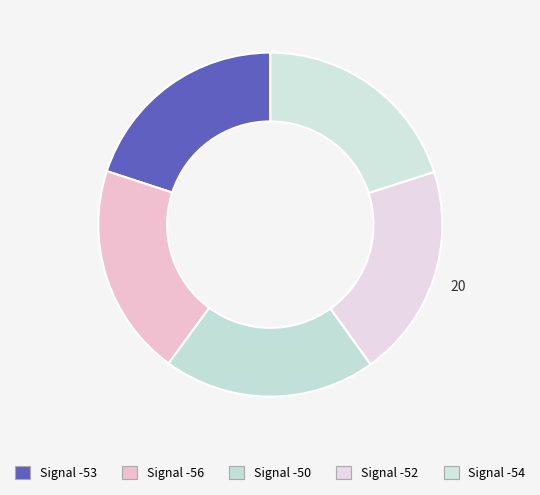

The Signal -54 slice represents 20% of the pie. True or false?

True